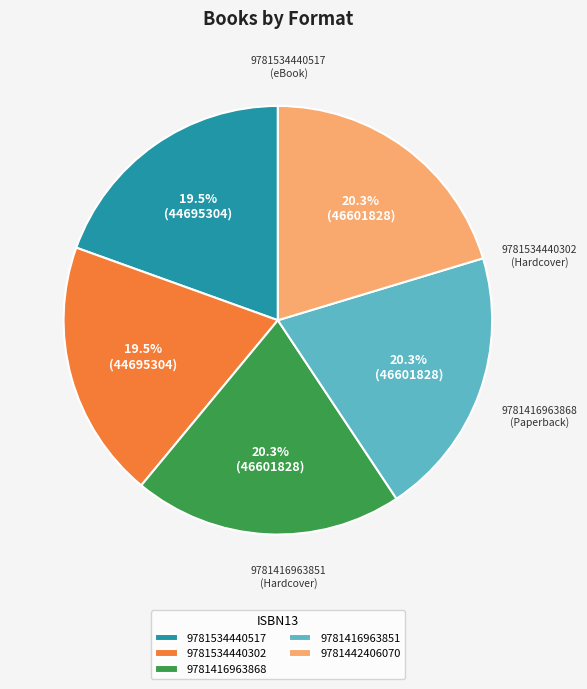

What is the ratio of the value at 9781416963851 to the value at 9781534440517?

1.0